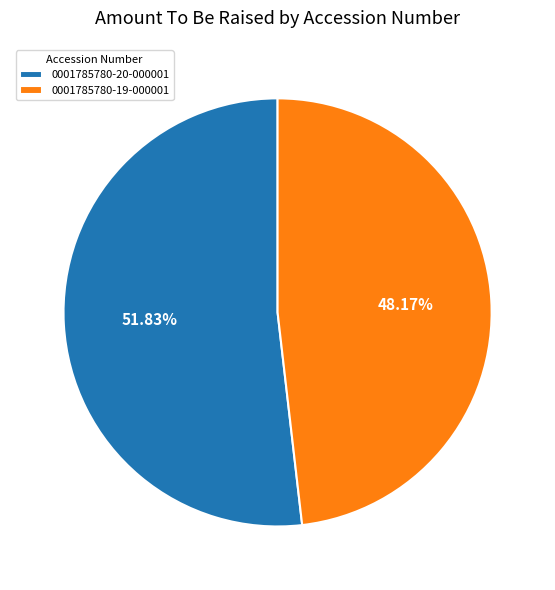

Count the number of slices in the pie.

2